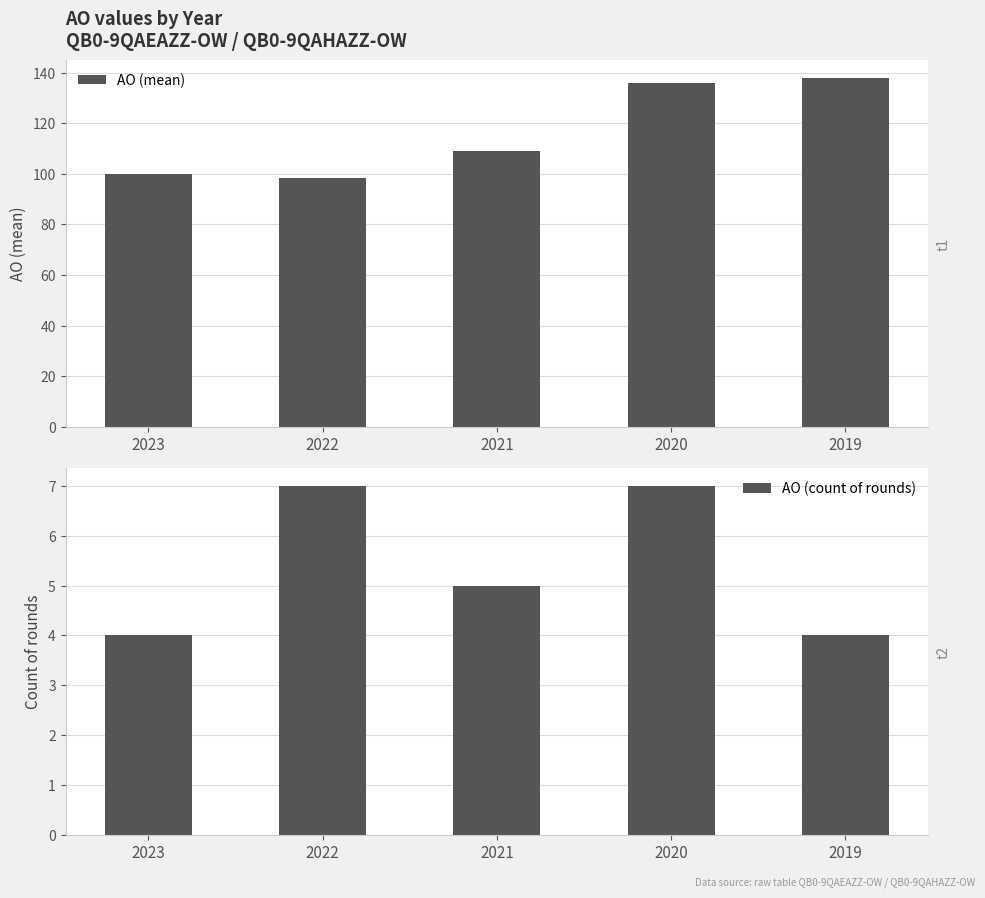

Read the AO (count of rounds) value at 2023.

4